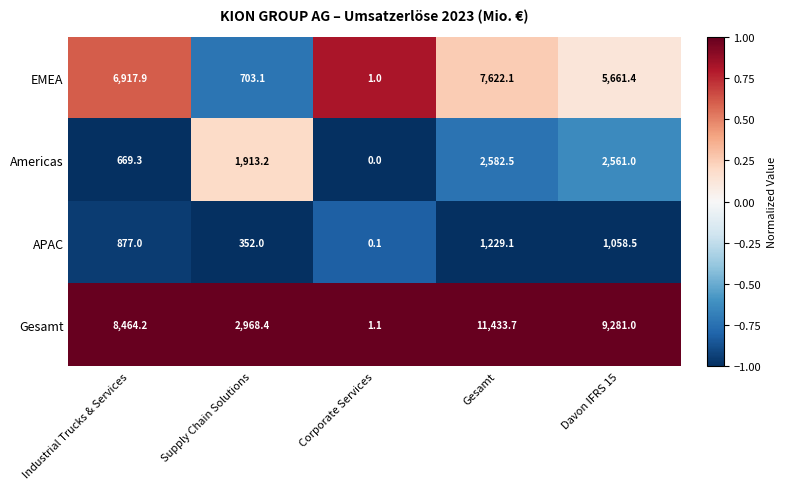

Between Supply Chain Solutions and Corporate Services, which series saw the biggest shift?

Gesamt